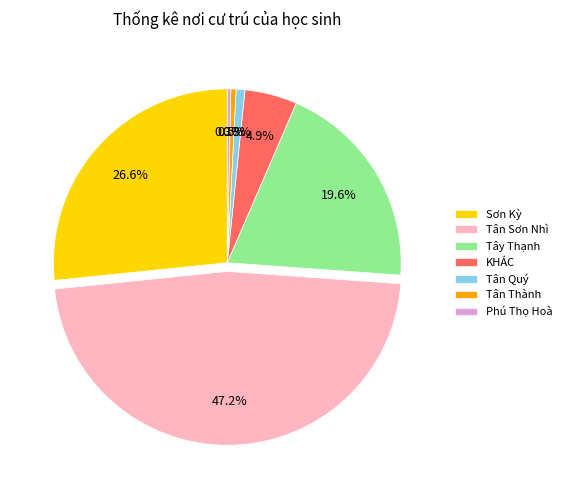

True or false: Tân Quý accounts for 1% of the total.

True